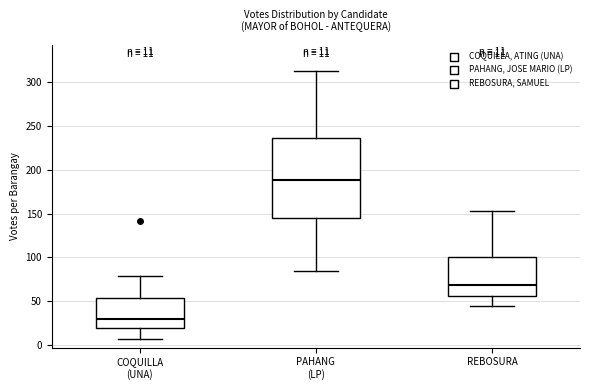

Which box has the lowest median line?

COQUILLA (UNA)